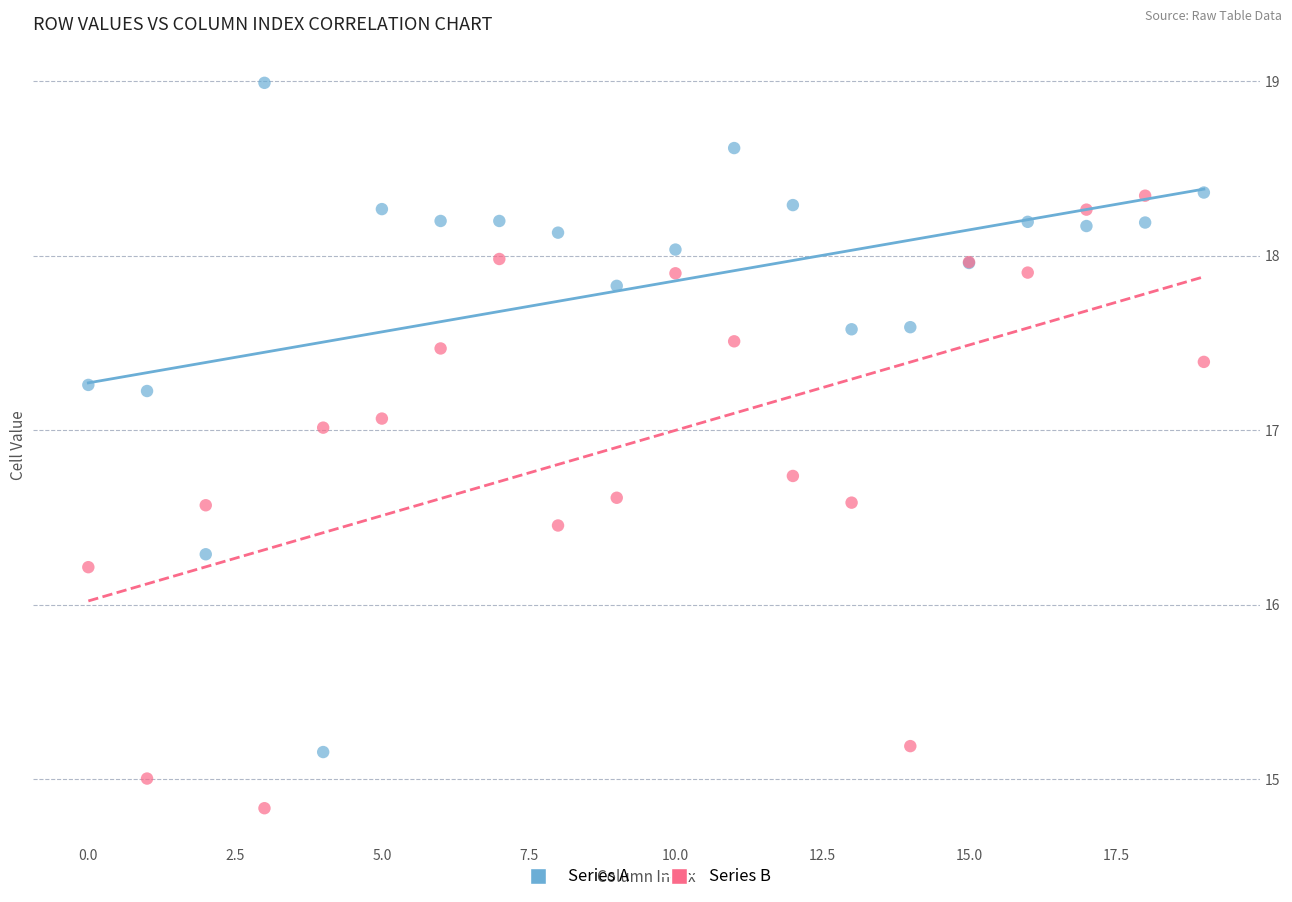

Across all series, what Y value is closest to 16?

16.2